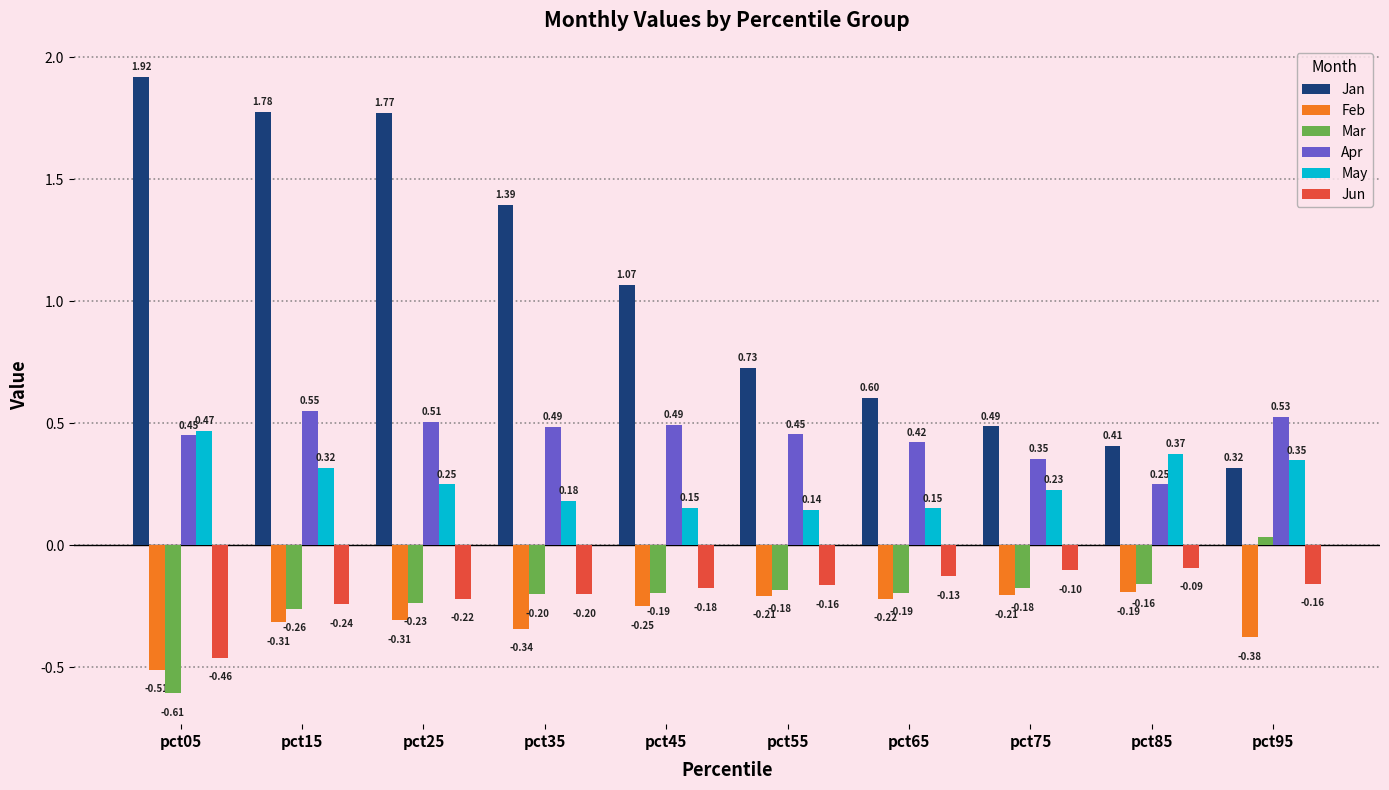

What is the average value of the Mar series?

-0.2